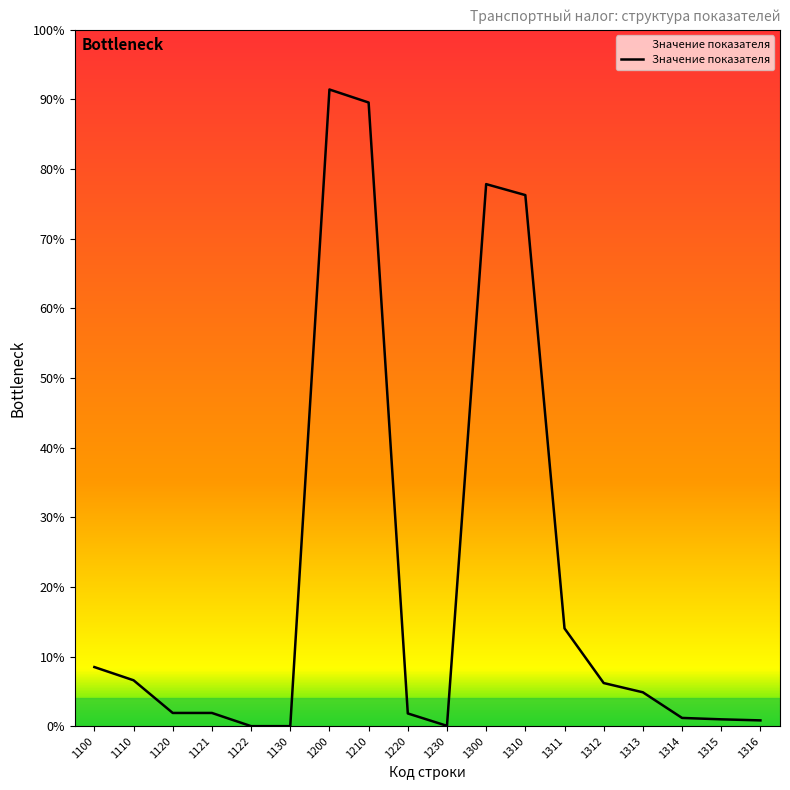

Where is the data nearest to the value 20572?

1310